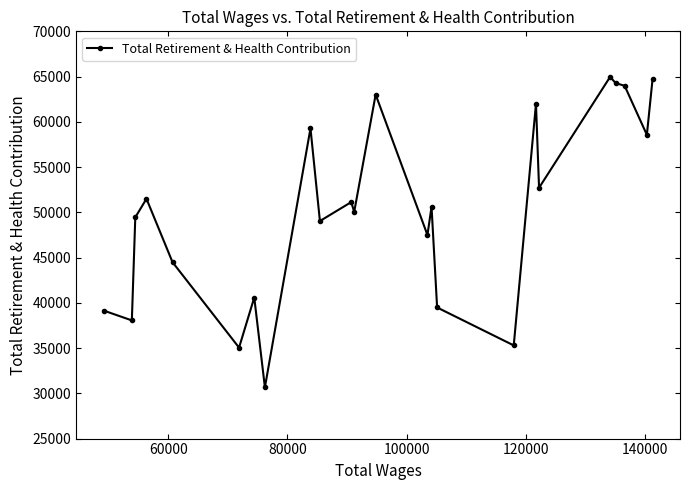

What is the difference between the maximum and minimum values?

34310